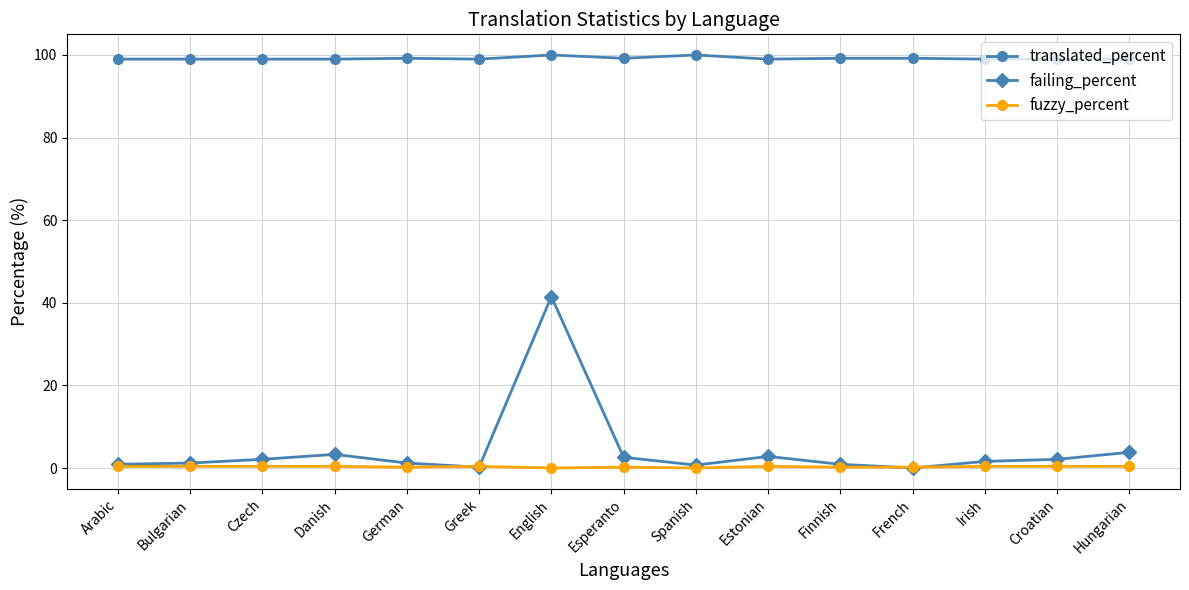

Which series has the widest spread of values?

failing_percent